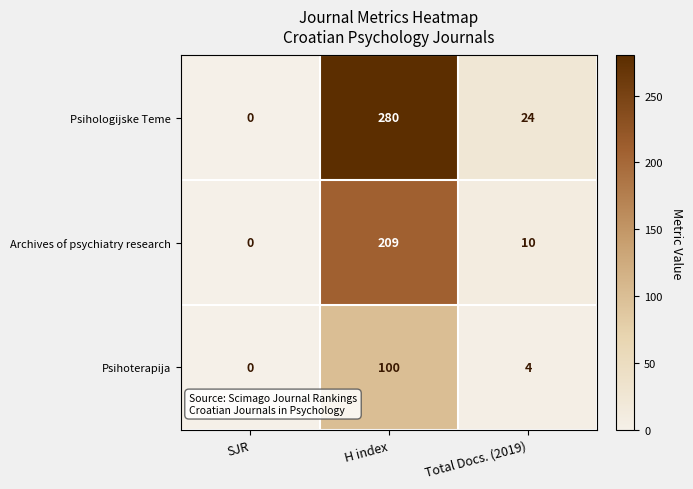

What is the sum of all Archives of psychiatry research values?

219